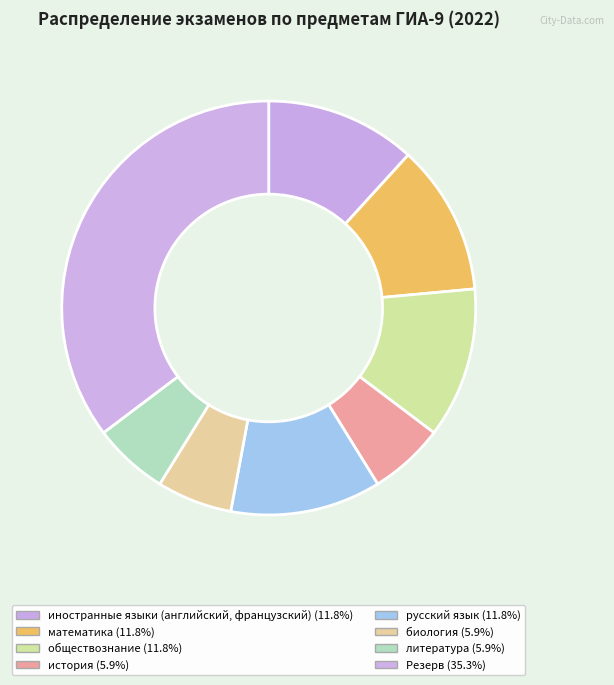

How many segments does this pie chart have?

8